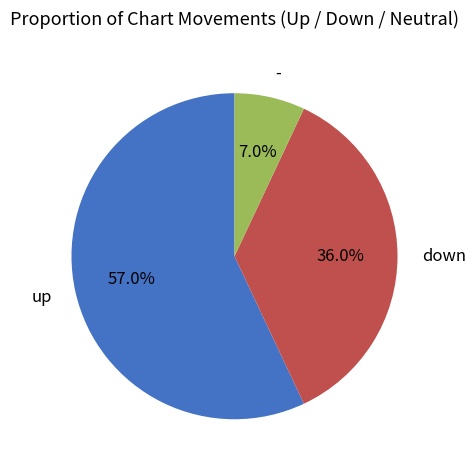

To the nearest percent, what is the difference between the up and down slice percentages?

21%